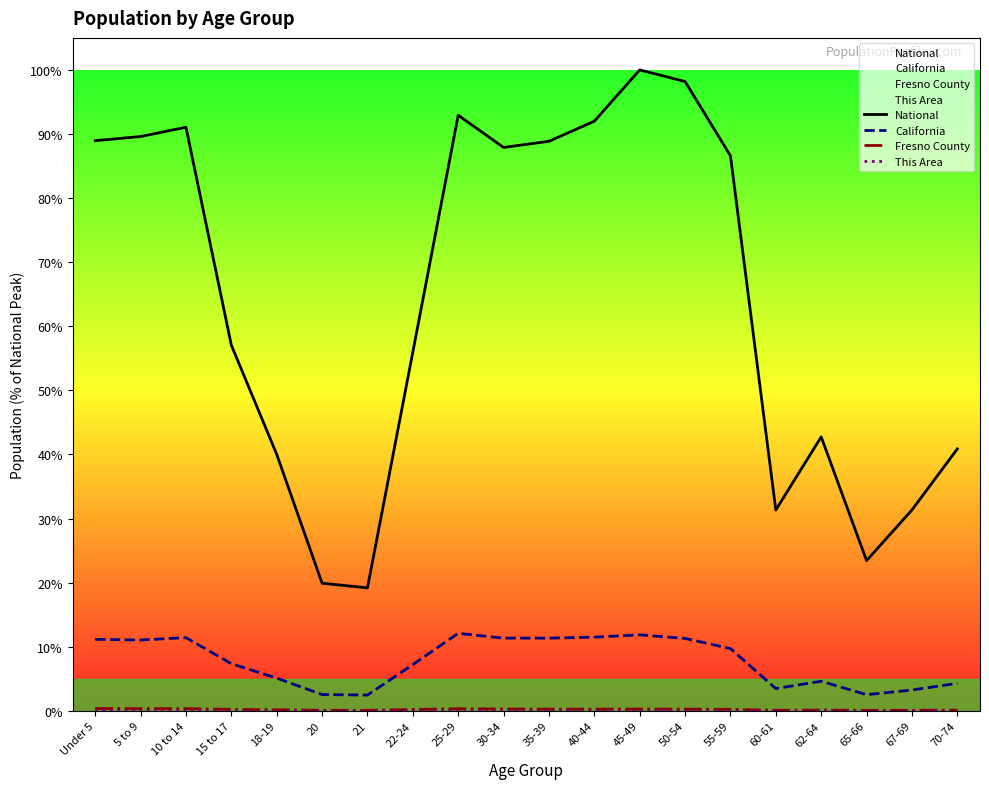

At which category does California reach its first local peak?

10 to 14